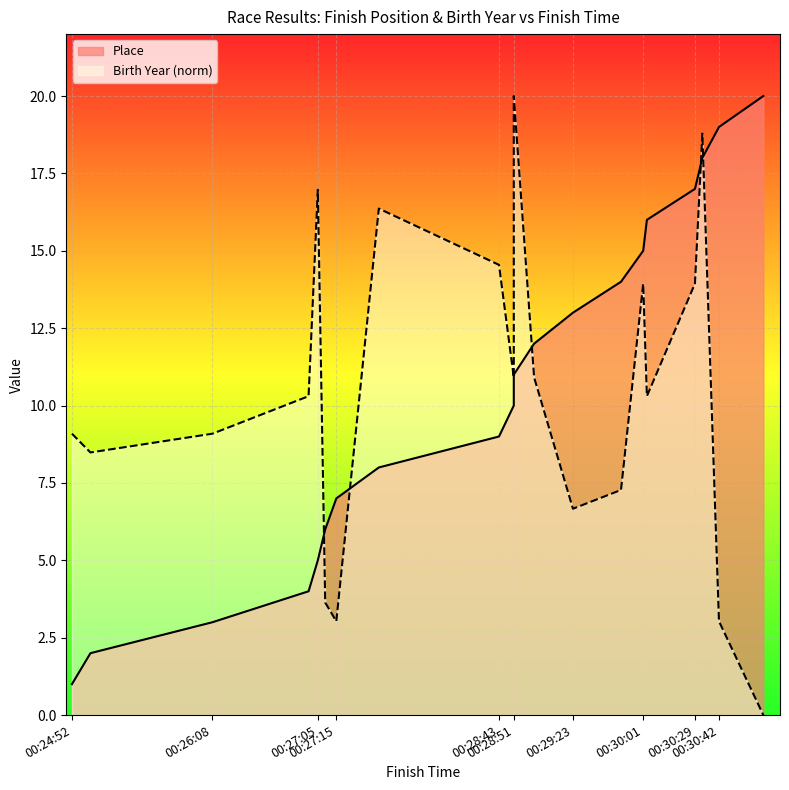

How many lines are shown in the chart?

2